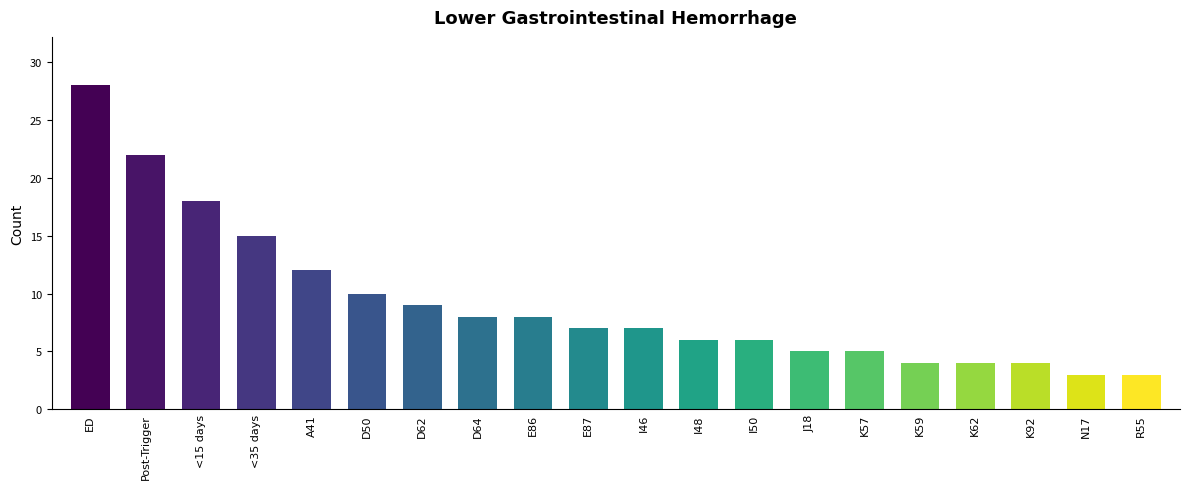

What is the smallest value displayed?

3